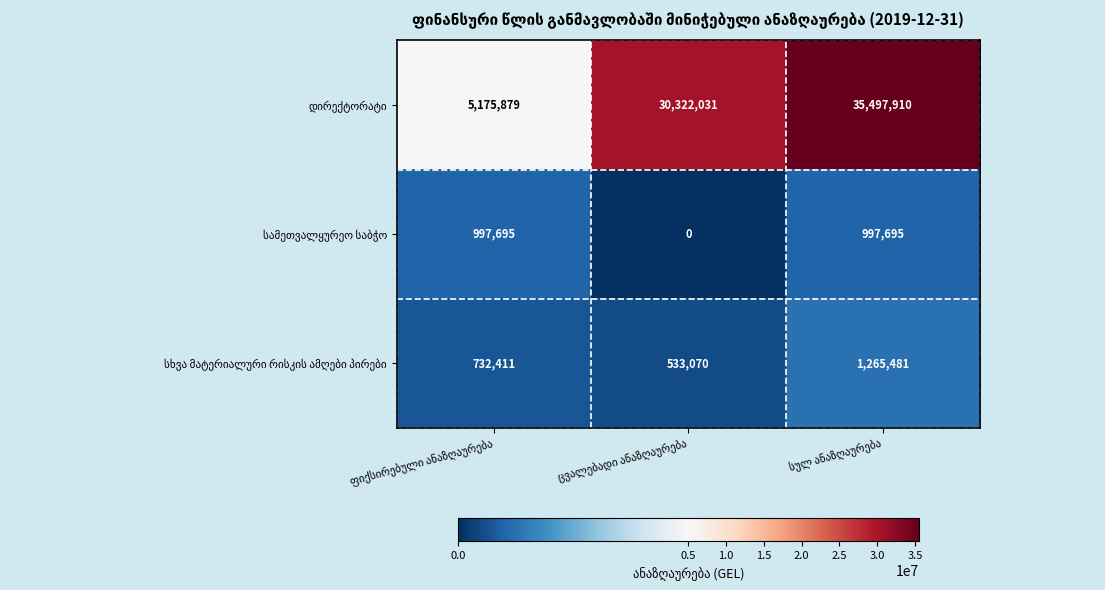

What is the maximum value shown in the chart?

35497910